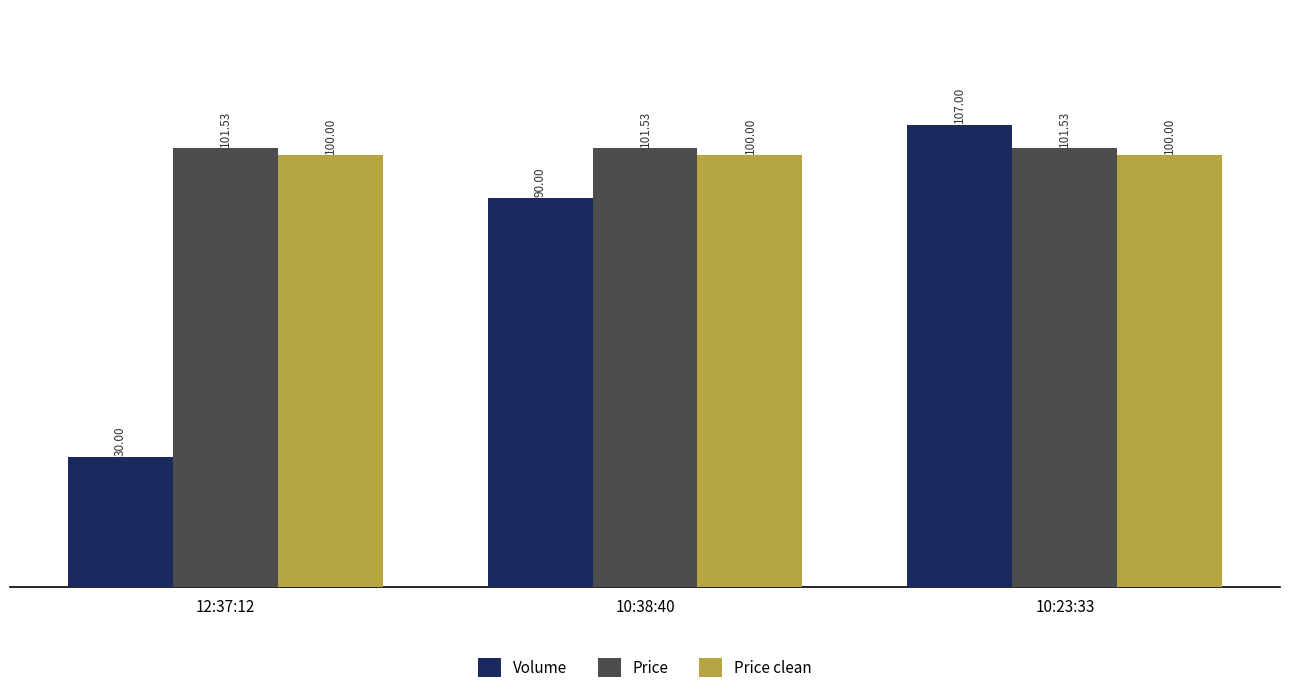

Which series has the largest total across all categories?

Price